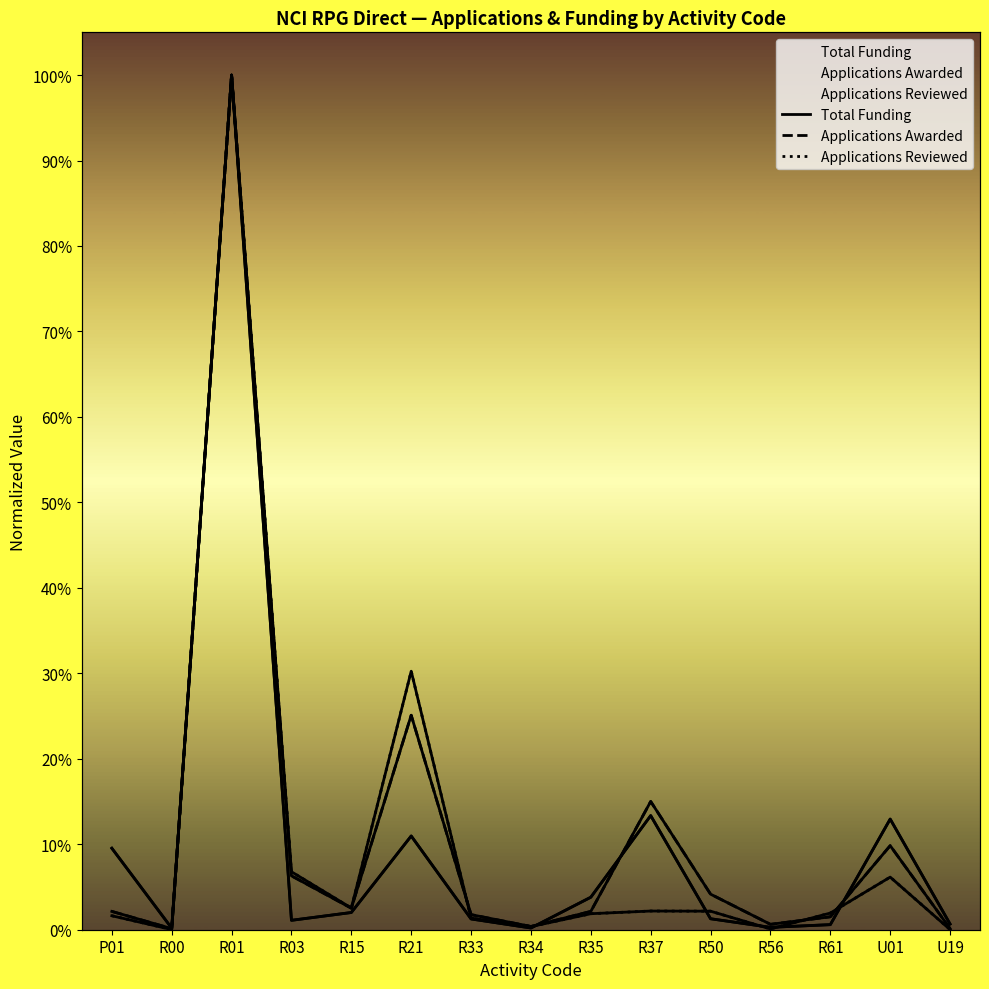

Is it true that Total Funding equals 0.0 at U19?

False